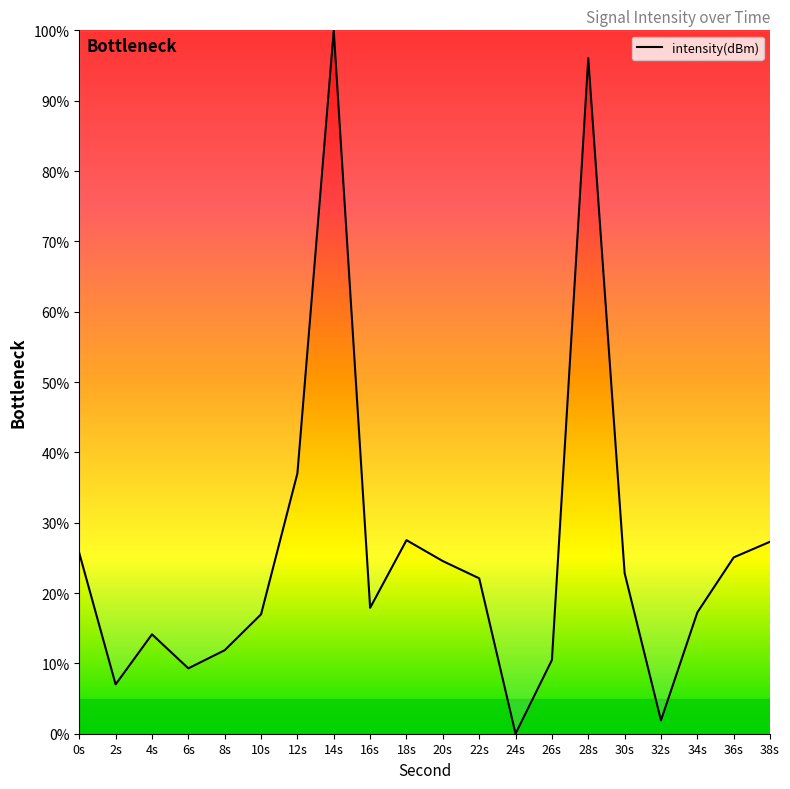

What is the sum of all values?

514.9